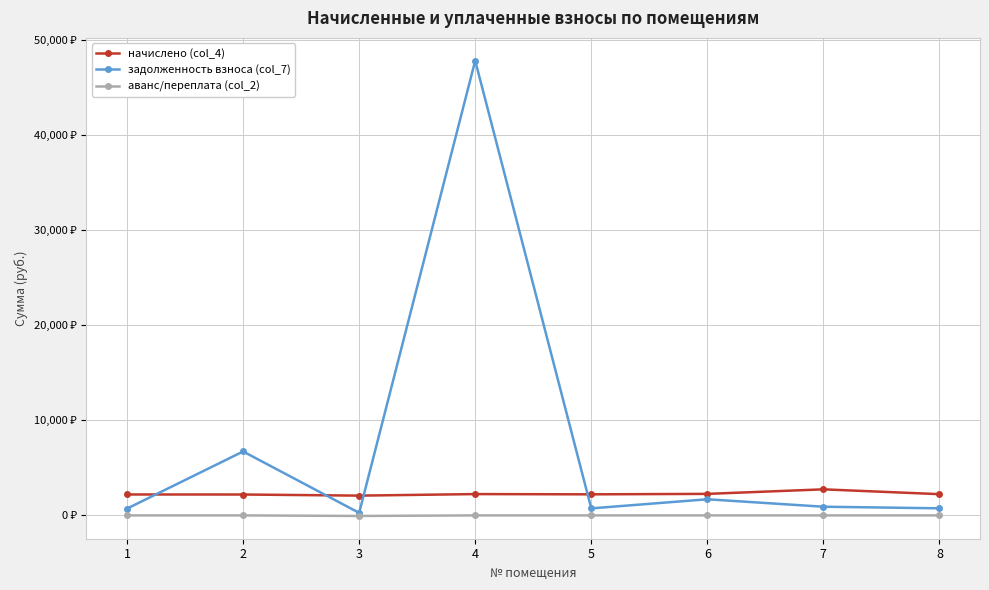

Between 1 and 5, which is larger?

5